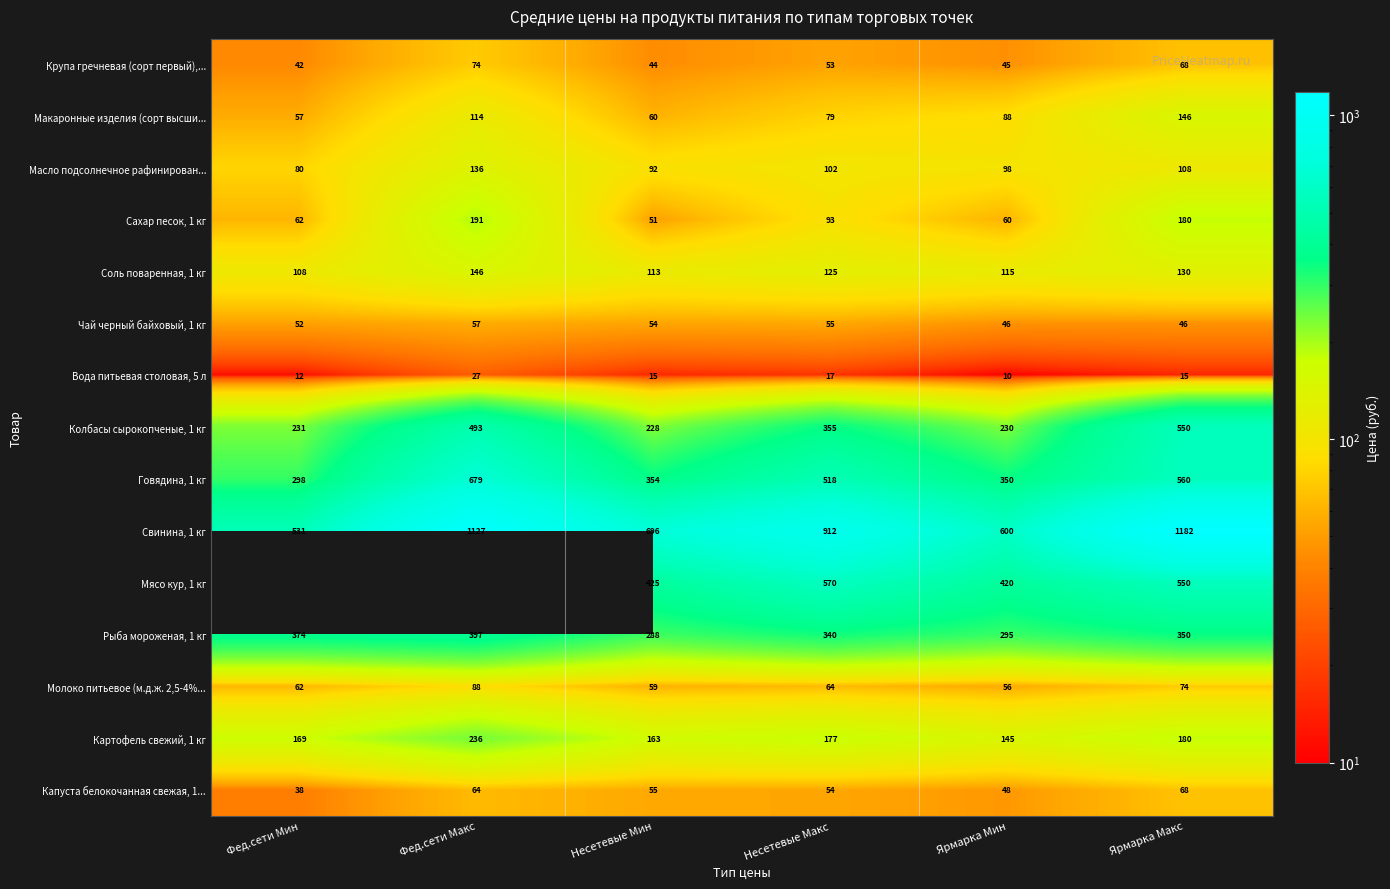

Rank the categories by Картофель свежий, 1 кг value from lowest to highest.

Ярмарка Мин, Несетевые Мин, Фед.сети Мин, Несетевые Макс, Ярмарка Макс, Фед.сети Макс